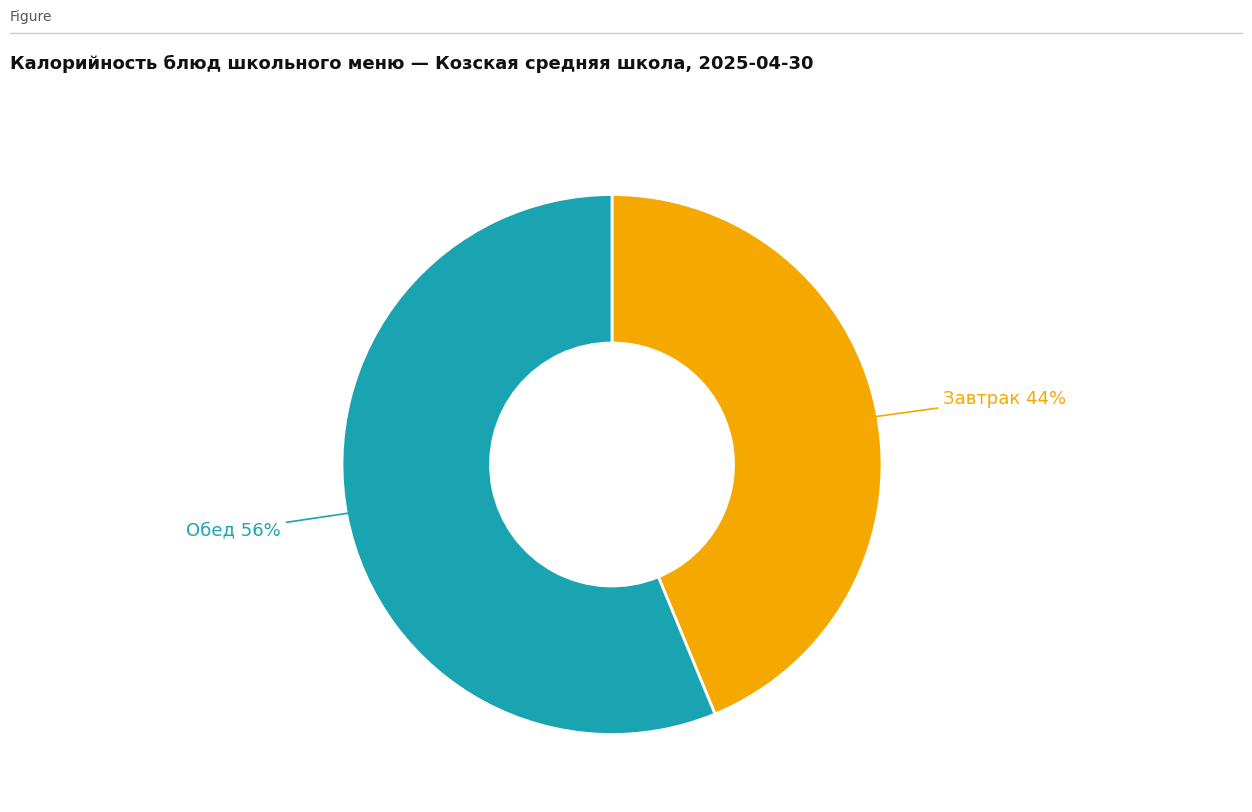

Count the number of slices in the pie.

2